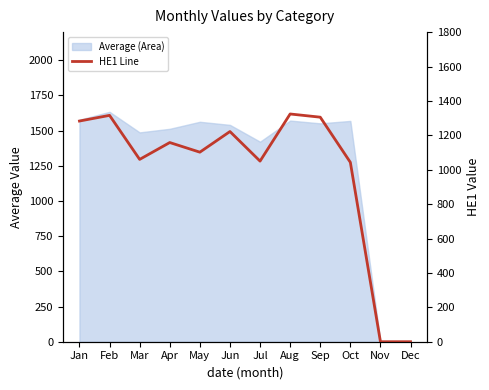

Reading left to right, what are all the values shown in this chart?

1283.0	1316.0	1060.0	1158.0	1102.0	1222.0	1050.0	1324.0	1305.4	1043.0	0.0	0.0